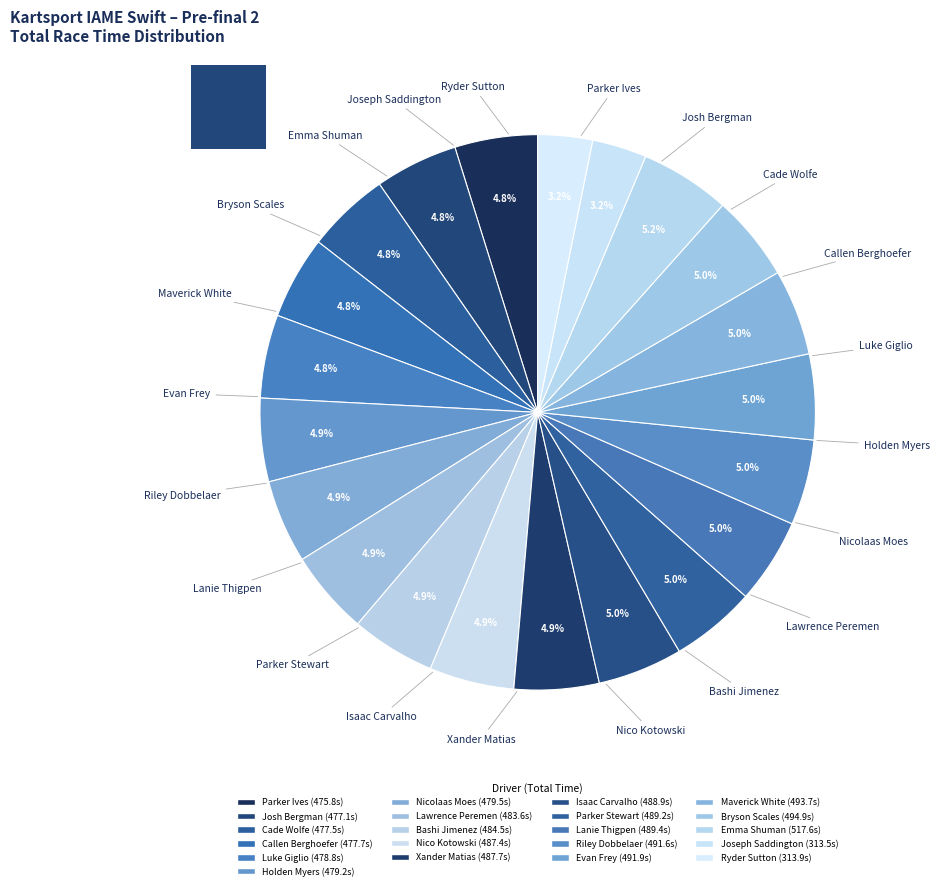

Is it true that Josh Bergman is 19% of the pie?

False